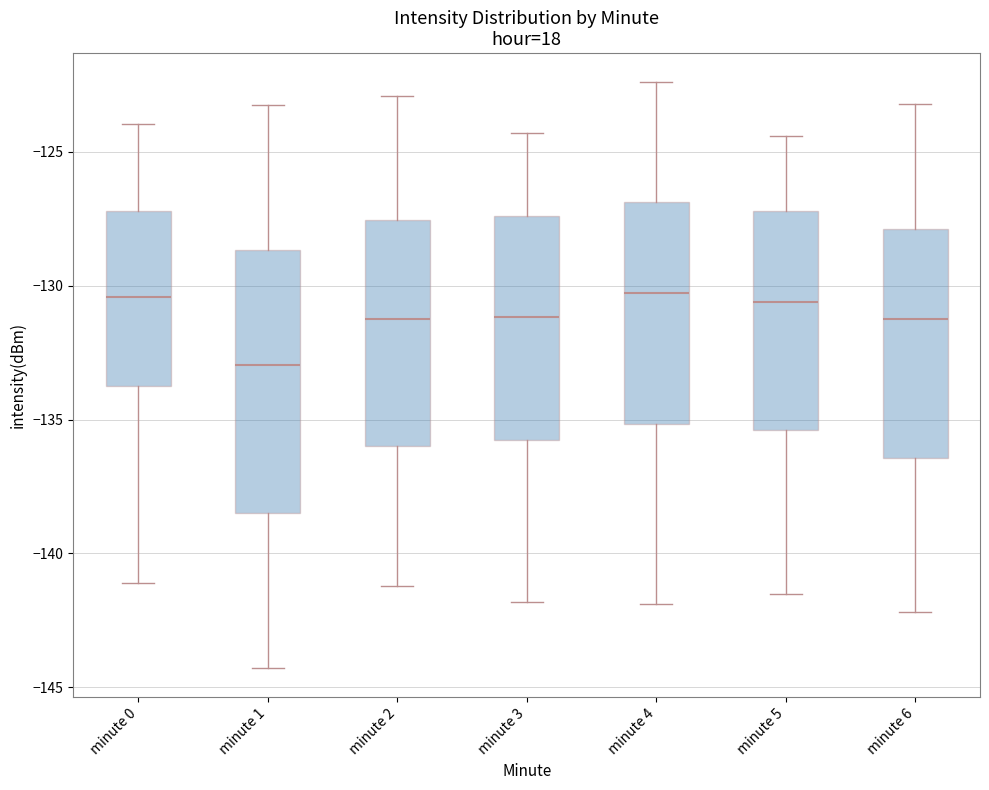

Reading left to right, read every box against the y-axis: the position of its median line, the range the box covers, and the ends of its whiskers. The values are not printed on the chart, so give them approximately, as read against the axis.

minute 0: median -130.5, box -134.0 to -127.0, whiskers -141.0 to -124.0
minute 1: median -133.0, box -138.5 to -128.5, whiskers -144.5 to -123.5
minute 2: median -131.0, box -136.0 to -127.5, whiskers -141.0 to -123.0
minute 3: median -131.0, box -136.0 to -127.5, whiskers -142.0 to -124.5
minute 4: median -130.0, box -135.0 to -127.0, whiskers -142.0 to -122.5
minute 5: median -130.5, box -135.5 to -127.0, whiskers -141.5 to -124.5
minute 6: median -131.0, box -136.5 to -128.0, whiskers -142.0 to -123.0